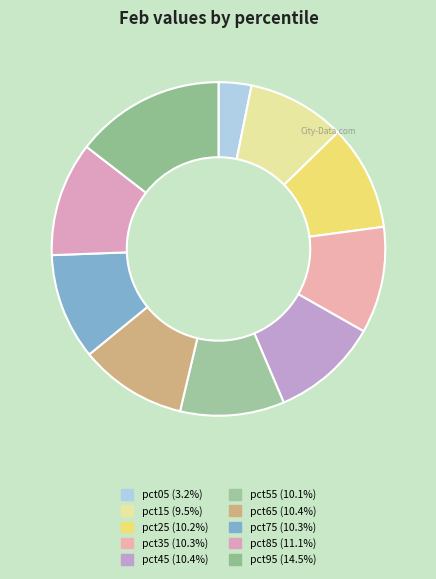

How many slices are in this pie chart?

10